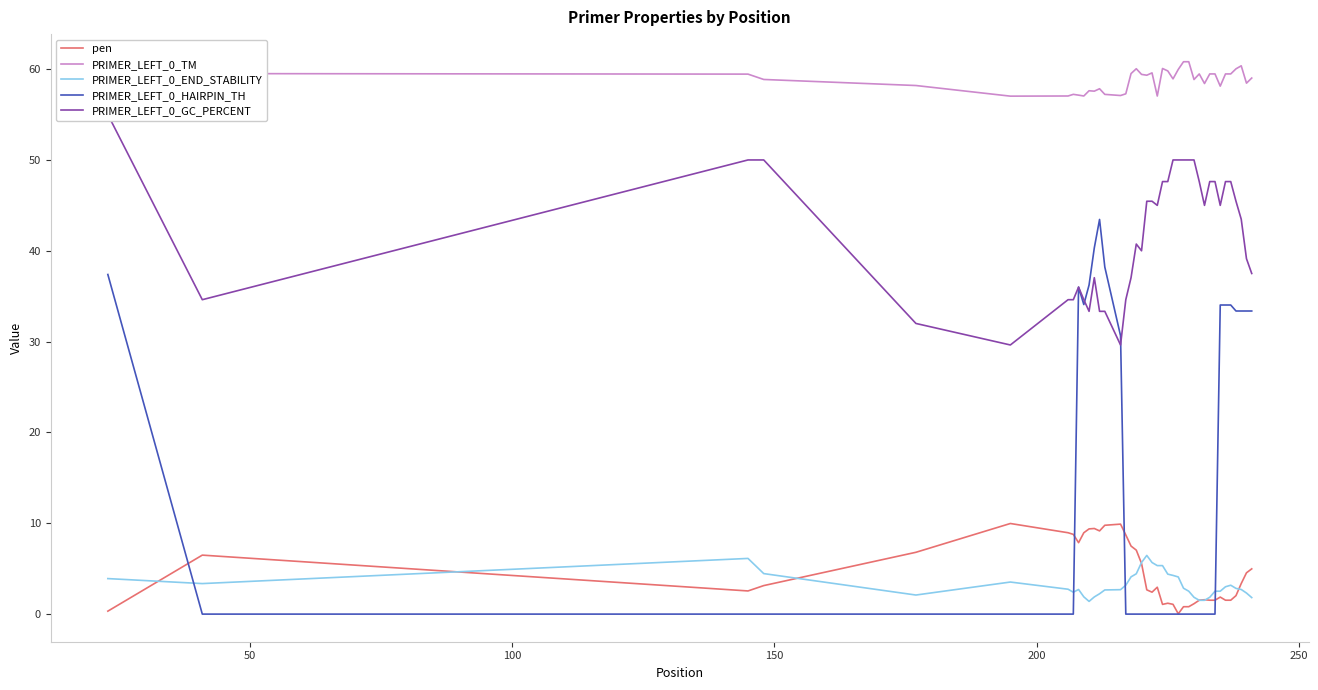

What are all the series names shown in the legend?

pen, PRIMER_LEFT_0_TM, PRIMER_LEFT_0_END_STABILITY, PRIMER_LEFT_0_HAIRPIN_TH, PRIMER_LEFT_0_GC_PERCENT